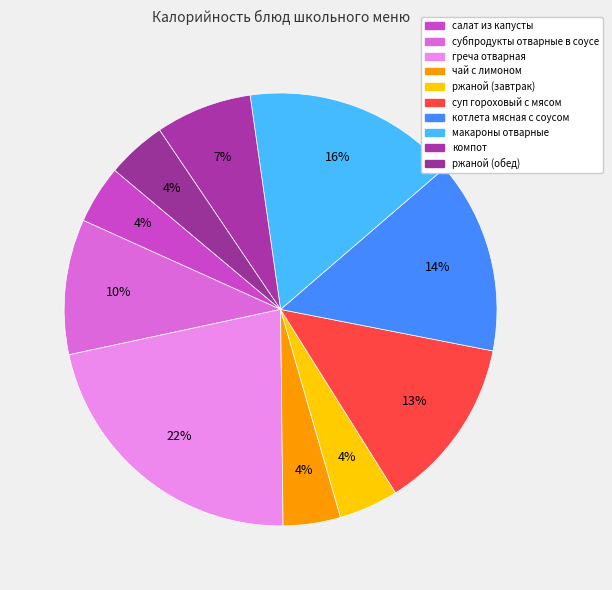

Is there any slice that represents more than half of the pie?

No